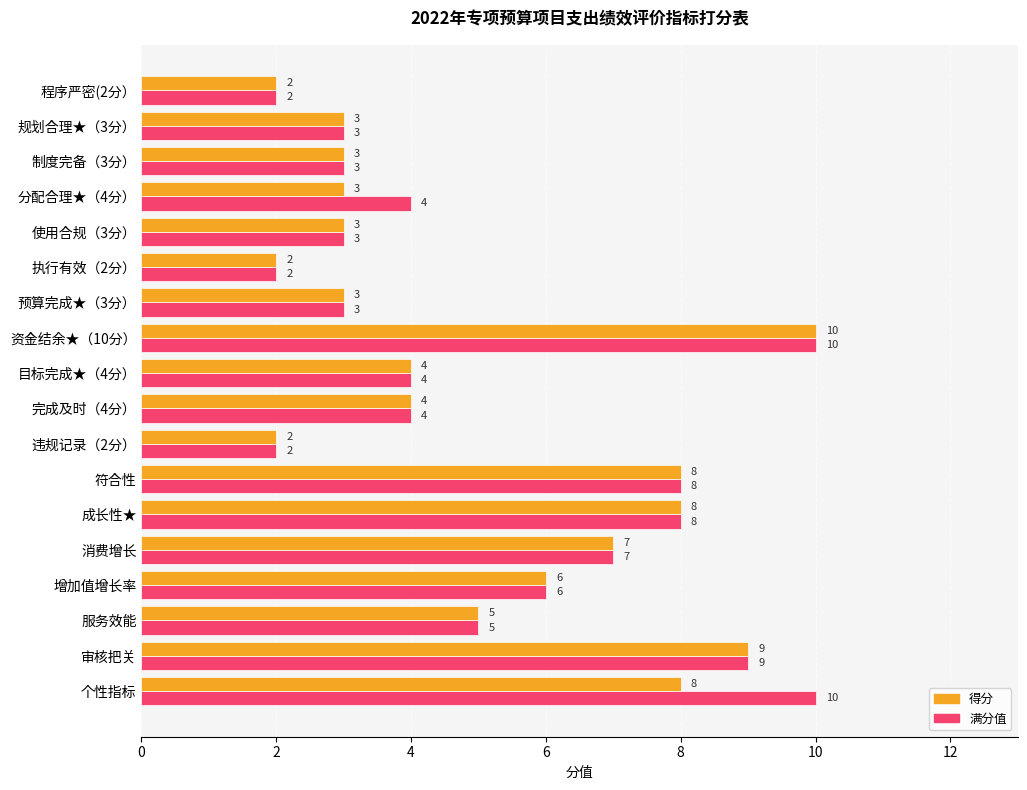

What is the average value of the 得分 series?

5